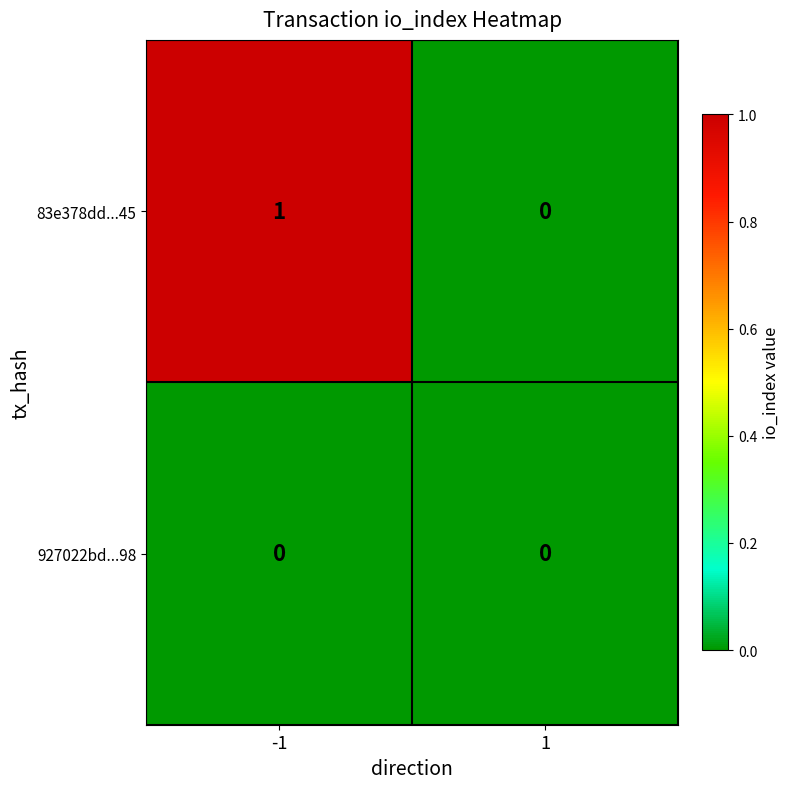

The value of 927022bd...98 at 1 is 0. True or false?

True